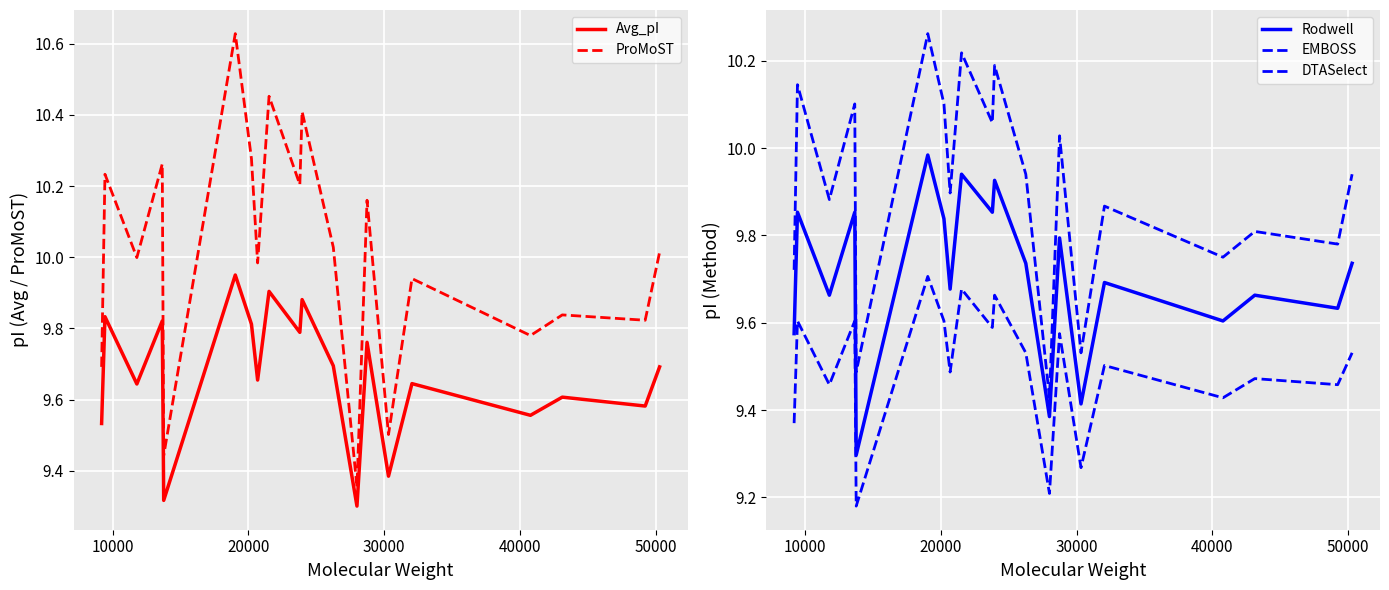

Is this an area chart (filled region under the line)?

No